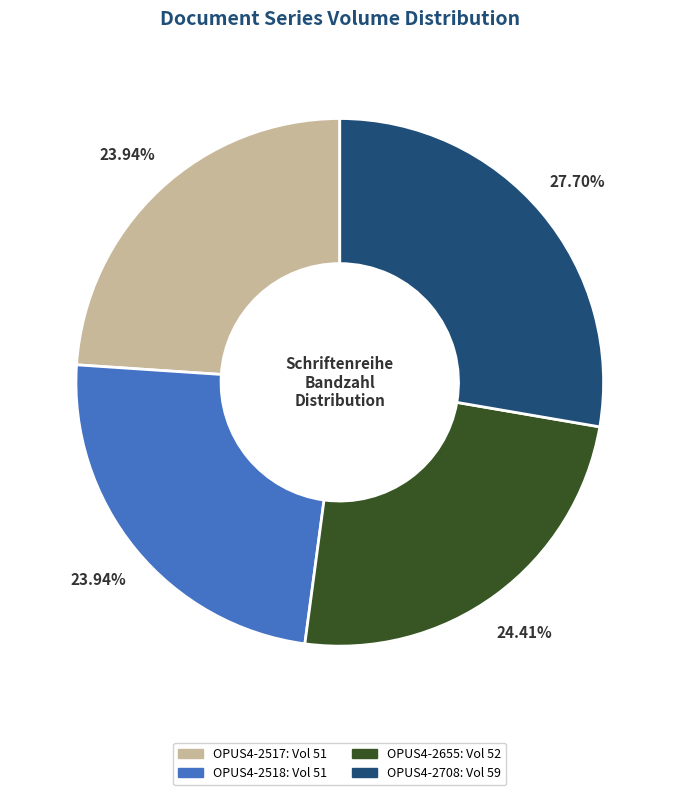

What is the ratio of the value at OPUS4-2708 to the value at OPUS4-2517?

1.2